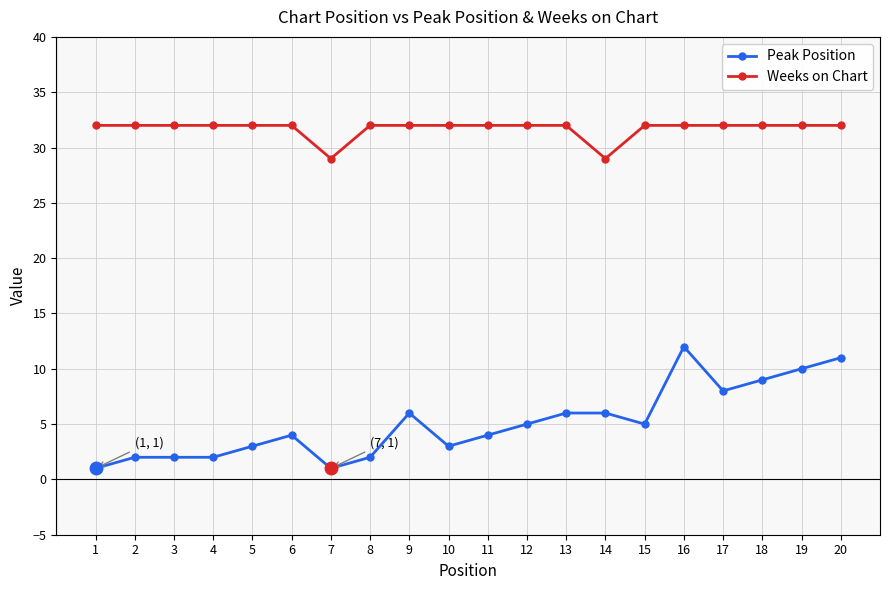

What is the maximum value shown in the chart?

32